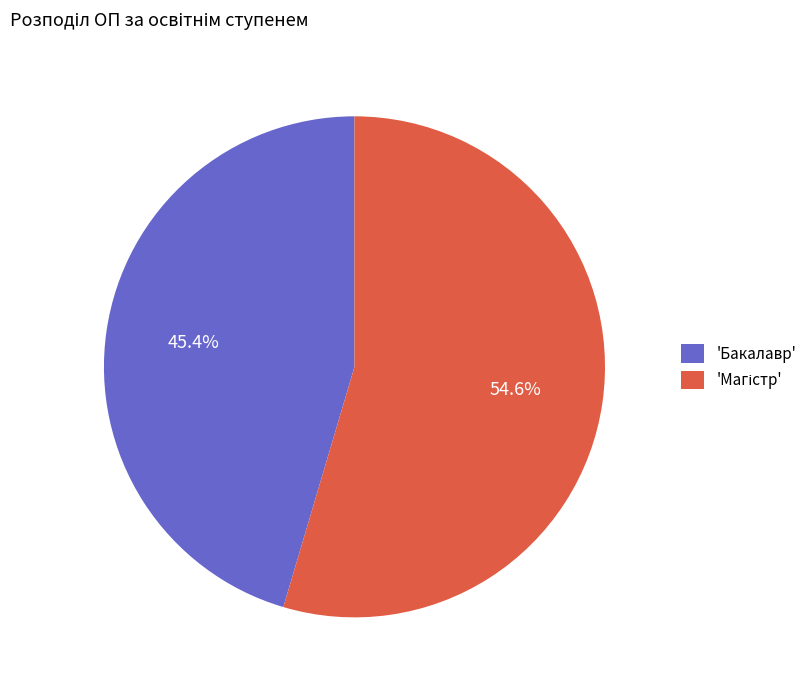

Is there a majority slice in this chart?

Yes